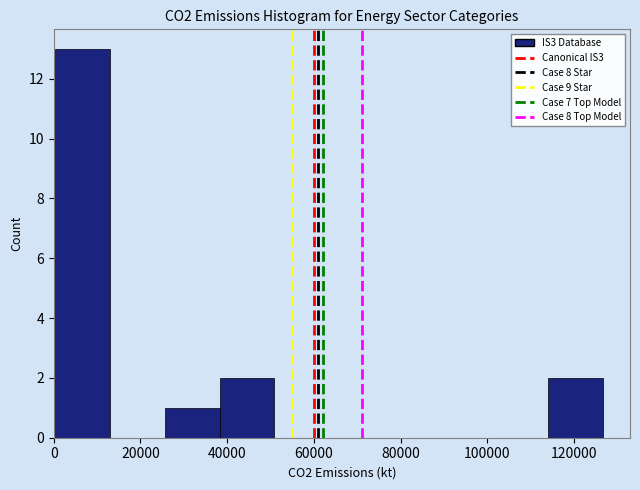

What is the height of the bar covering 114000 to 126000 on the x-axis? Neither the bar edges nor the heights are printed on the chart, so give them approximately, as read against the axes.

2